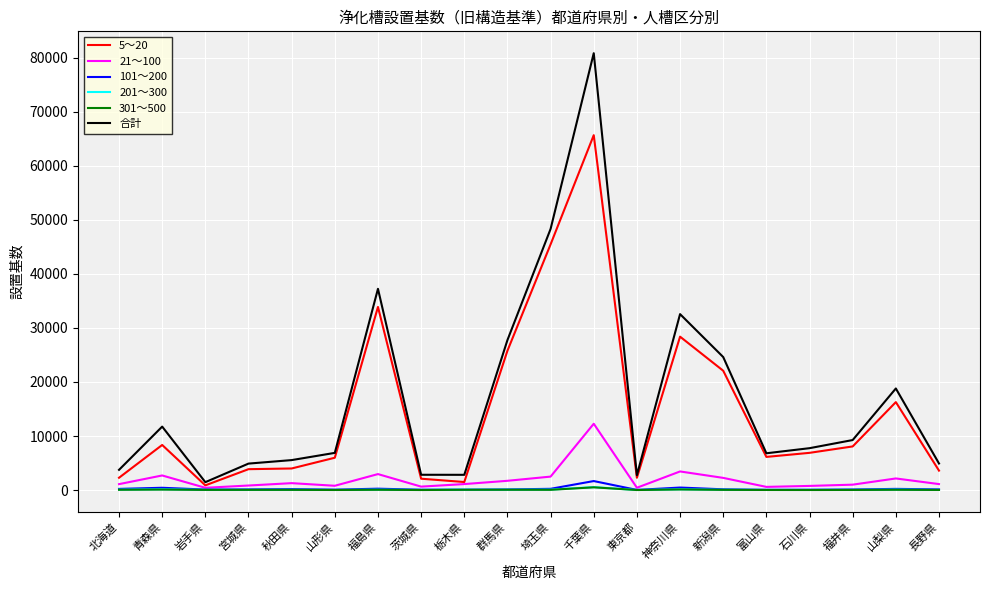

Which series has the largest range (max minus min)?

合計